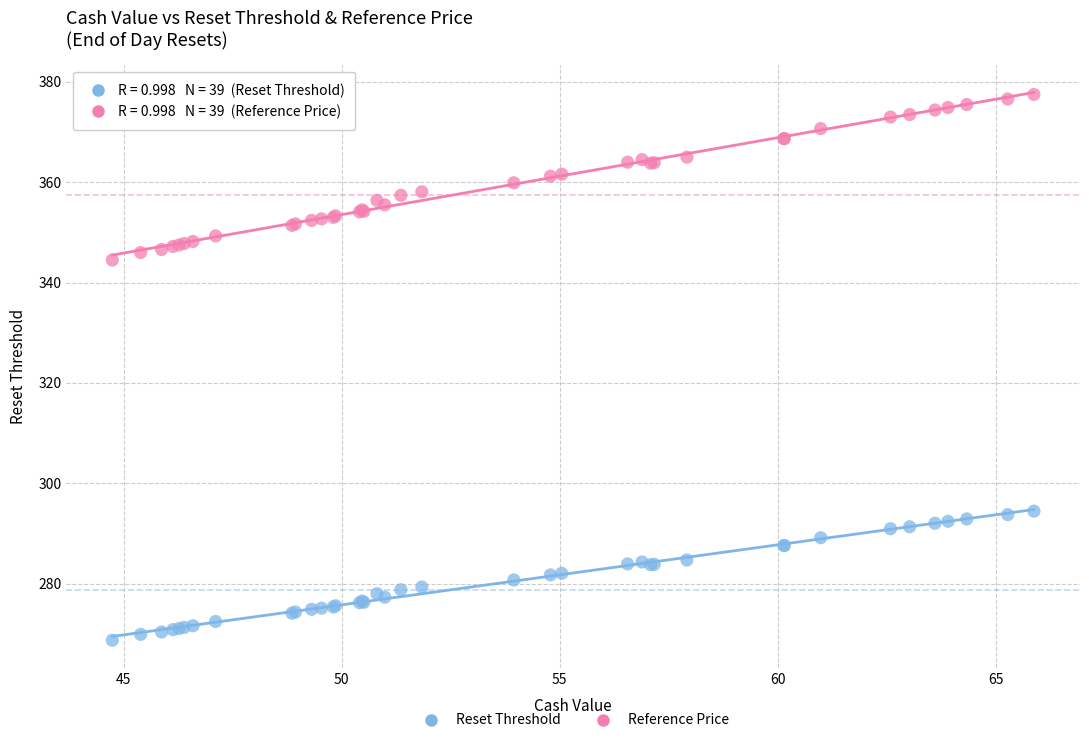

Which series reaches the maximum Y coordinate?

Reference Price